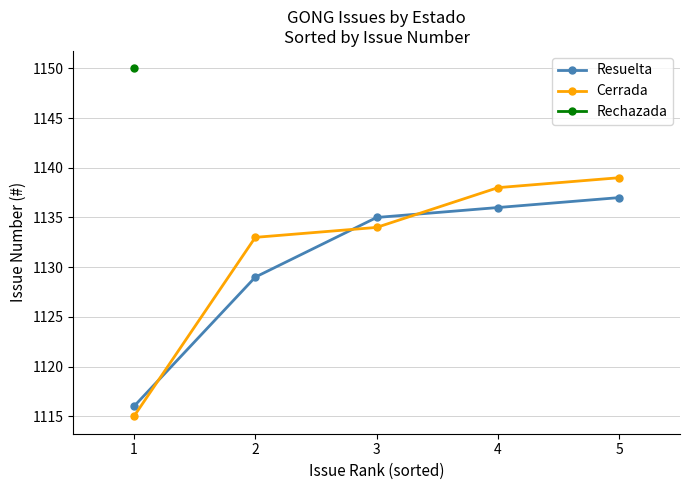

The value of Cerrada at 4 is 578. True or false?

False